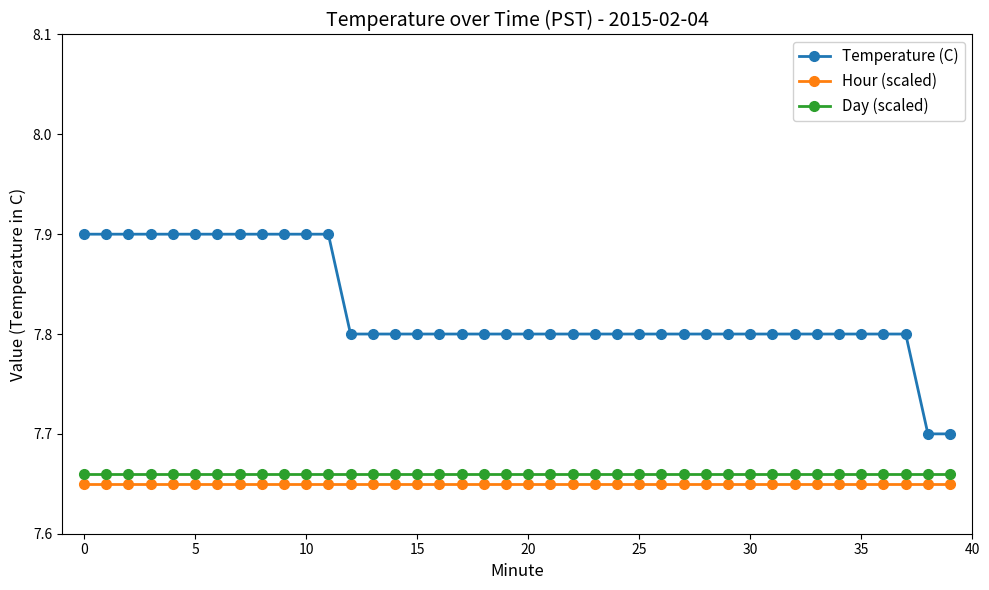

Which series has the largest range (max minus min)?

Temperature (C)